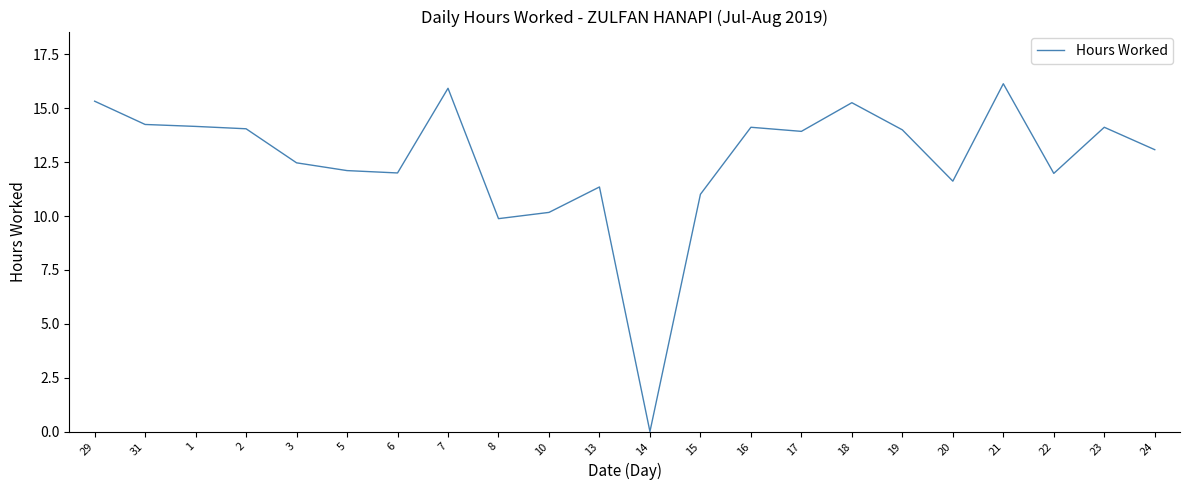

Approximately how many times larger is the value at 15 compared to 6?

0.9